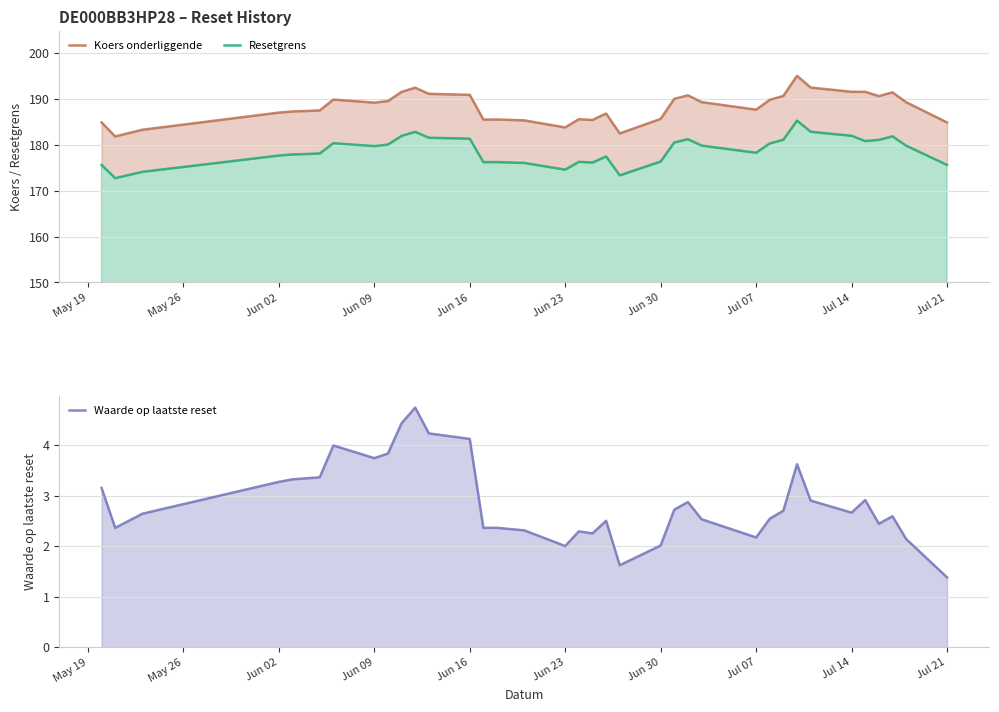

At which label does Koers onderliggende reach its minimum?

May 26